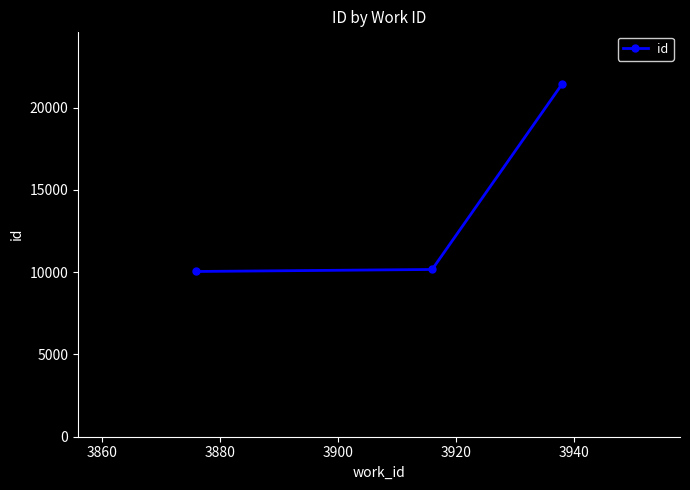

What is the value of the 3rd point from the left?

21428